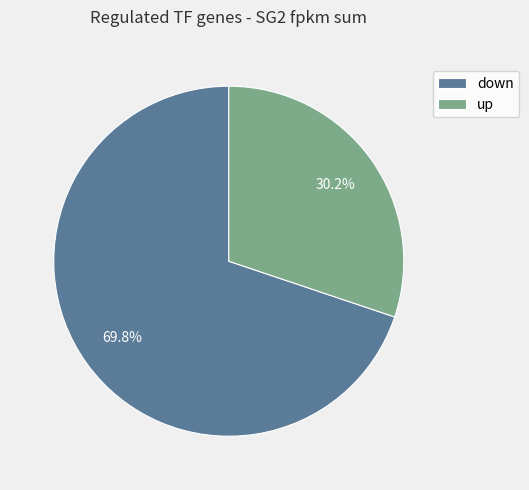

How many slices are in this pie chart?

2